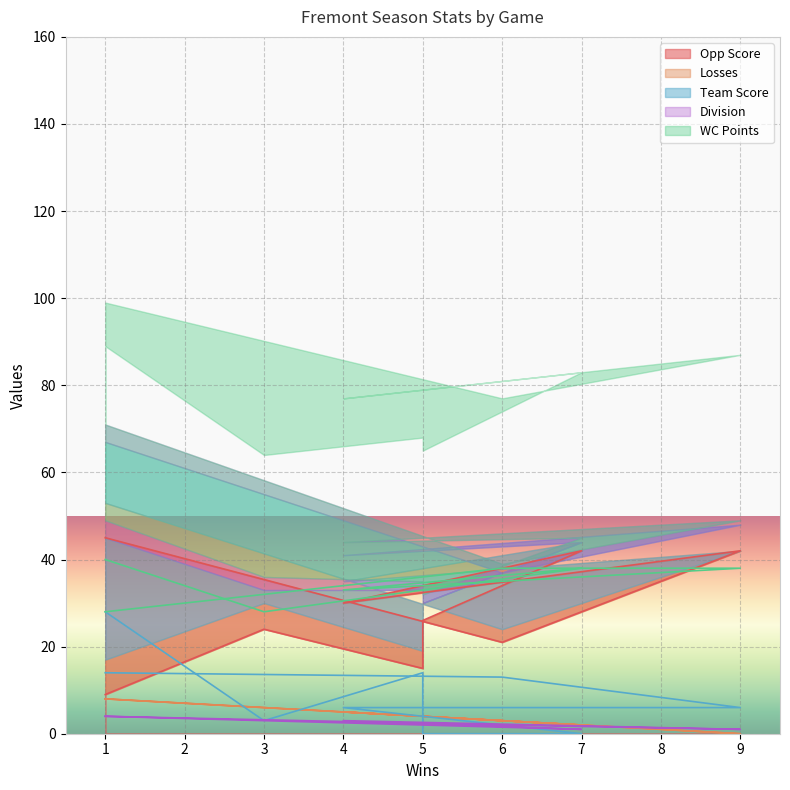

Is it true that Losses equals 2 at 5?

False